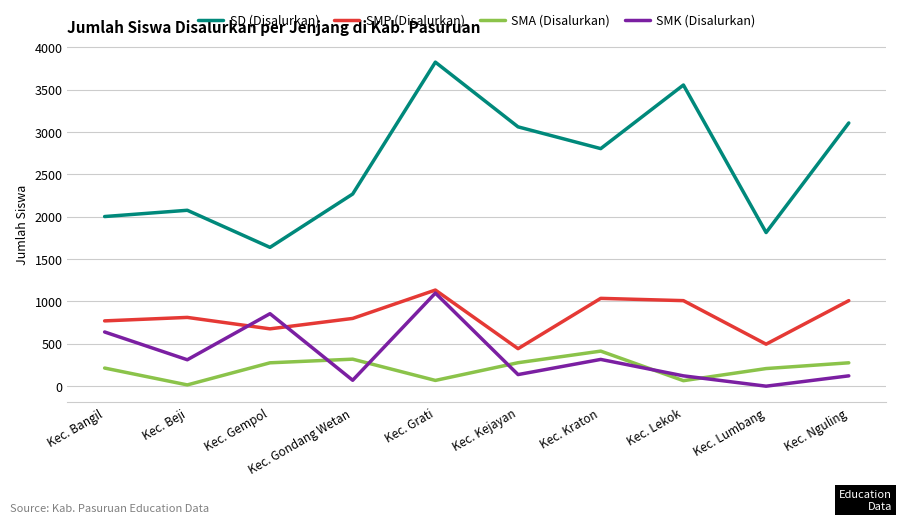

List the series in order of their peak value, lowest first.

SMA (Disalurkan), SMK (Disalurkan), SMP (Disalurkan), SD (Disalurkan)